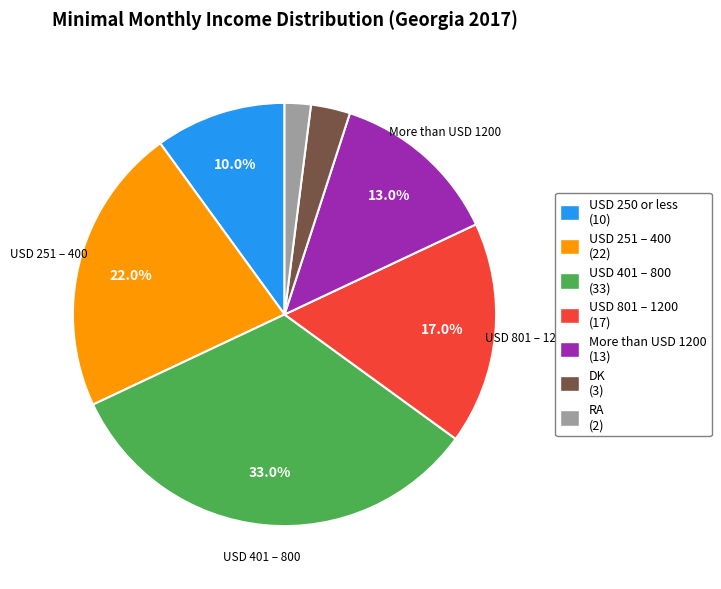

Is More than USD 1200 the majority of the pie?

No